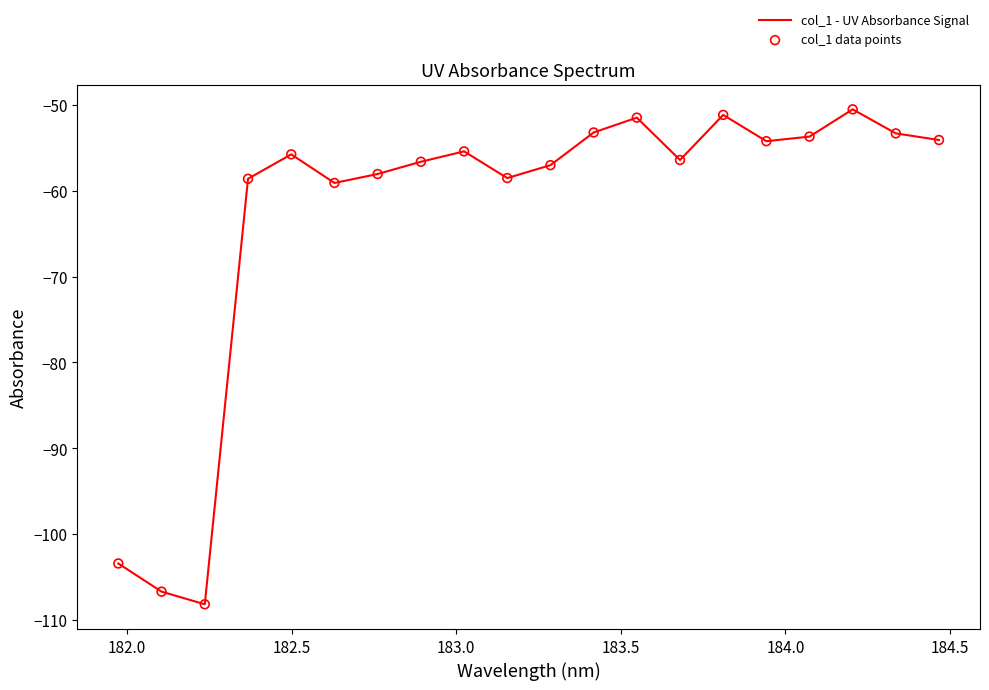

What is the smallest value displayed?

-108.2